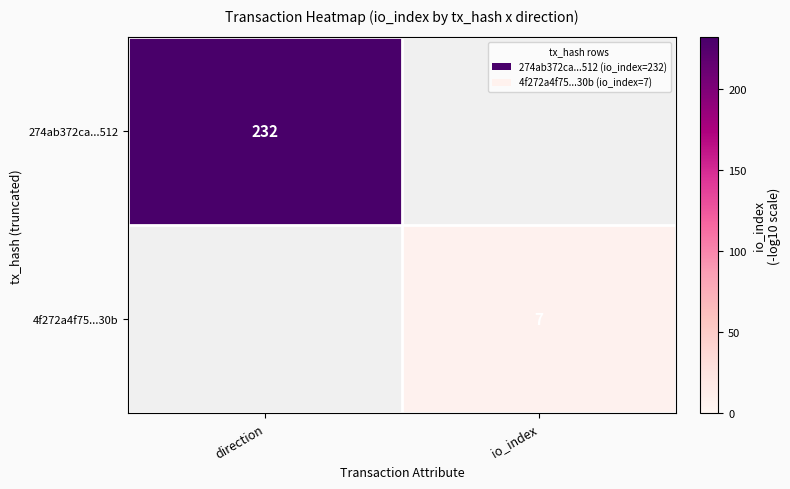

Is it true that 274ab372ca...512 equals 232 at direction?

True